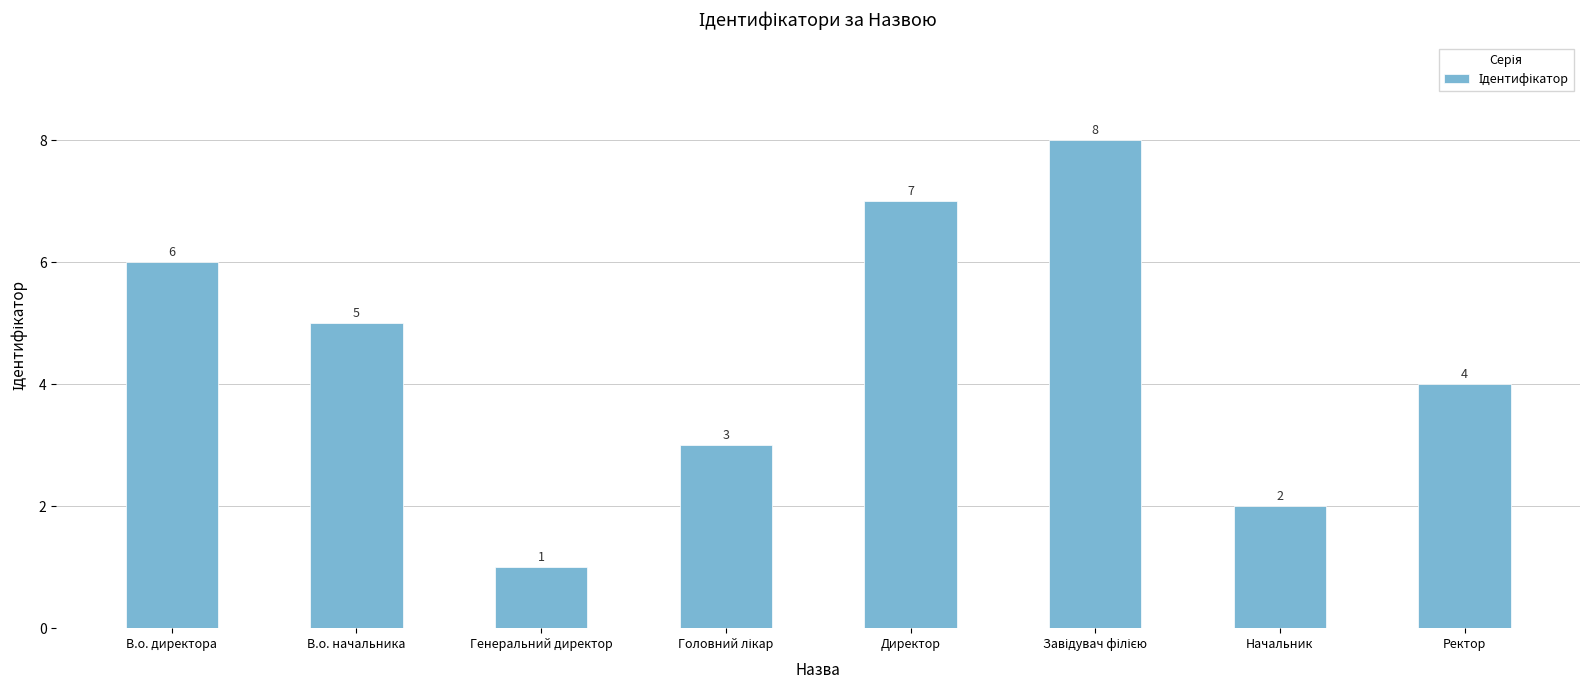

Where is the data nearest to the value 4?

Ректор